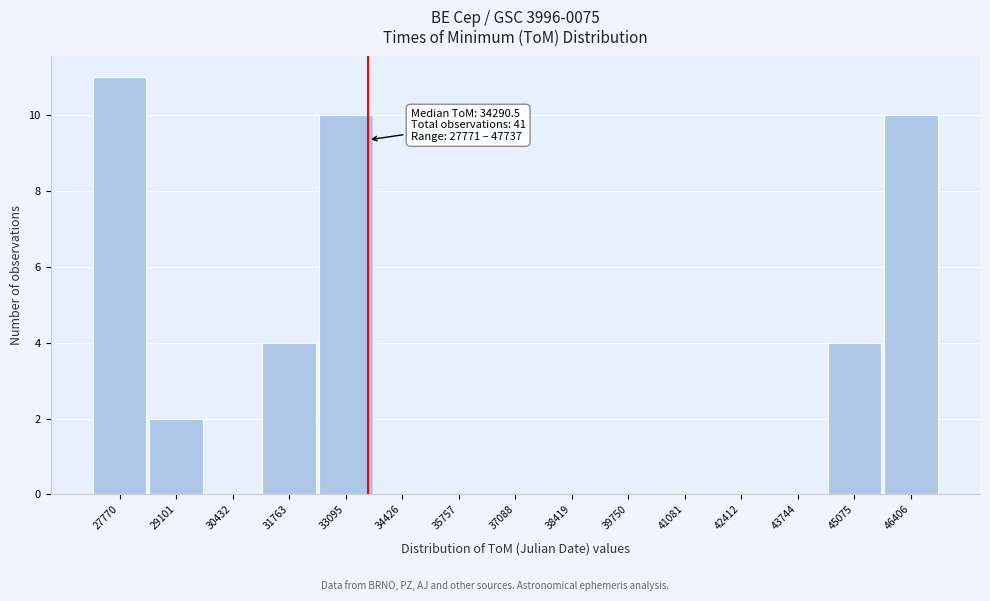

Reading left to right, what are all the values shown in this chart?

27770=11	29101=2	30432=0	31763=4	33095=10	34426=0	35757=0	37088=0	38419=0	39750=0	41081=0	42412=0	43744=0	45075=4	46406=10